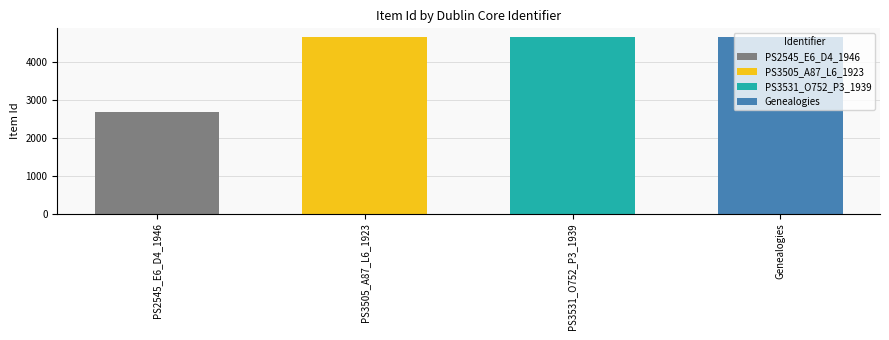

How many bars are there in total?

4